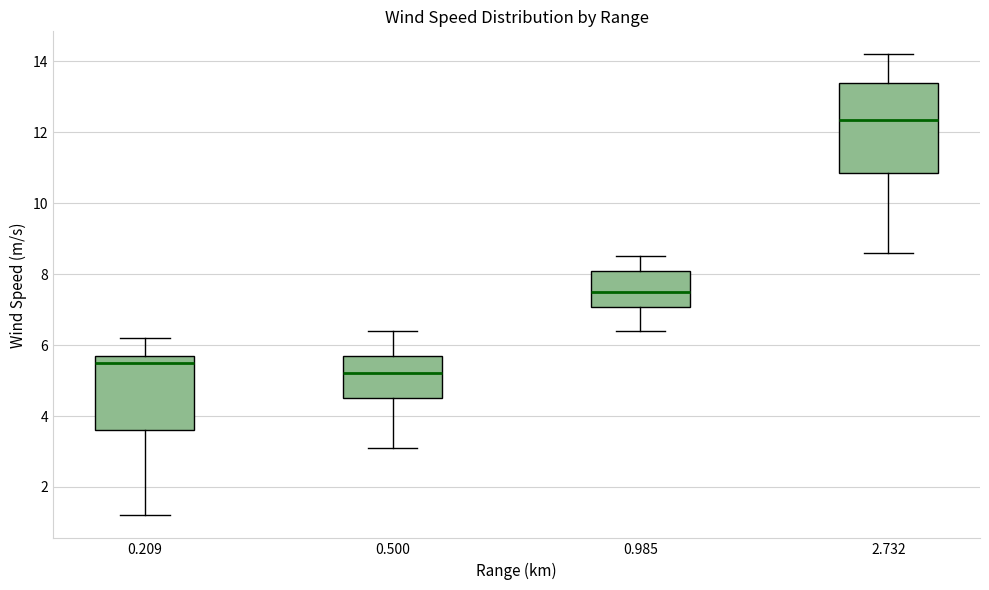

Where does the upper whisker of the box at x = 0.209 end on the y-axis? The values are not printed on the chart, so give them approximately, as read against the axis.

6.2